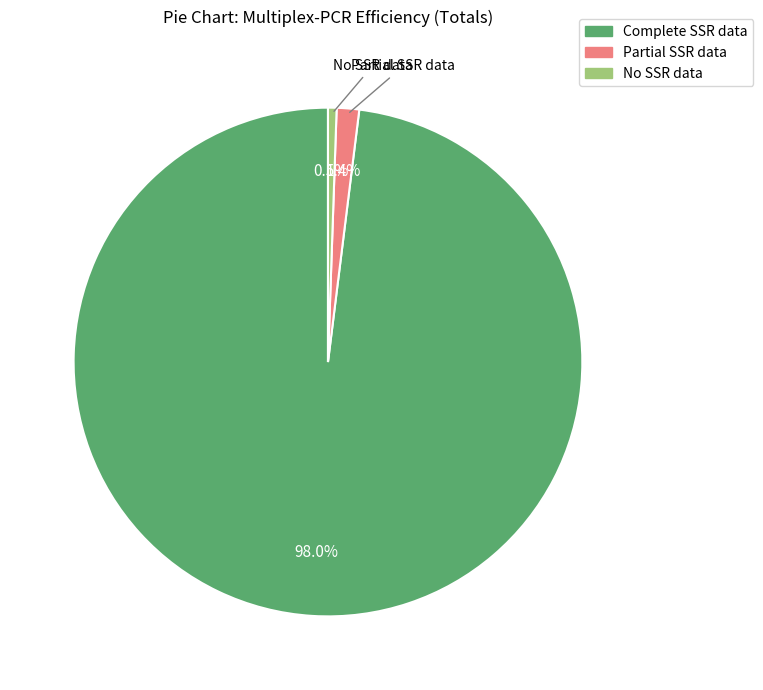

What is the total percentage of No SSR data and Complete SSR data?

98.6%